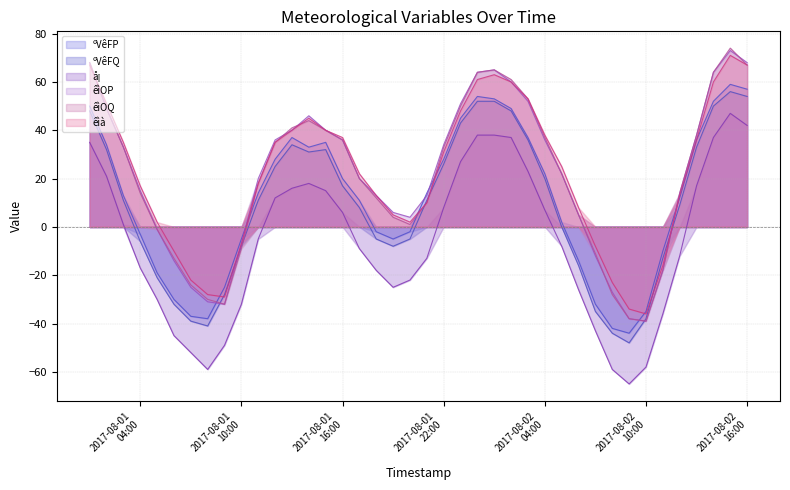

What is the average value of the êìOQ series?

21